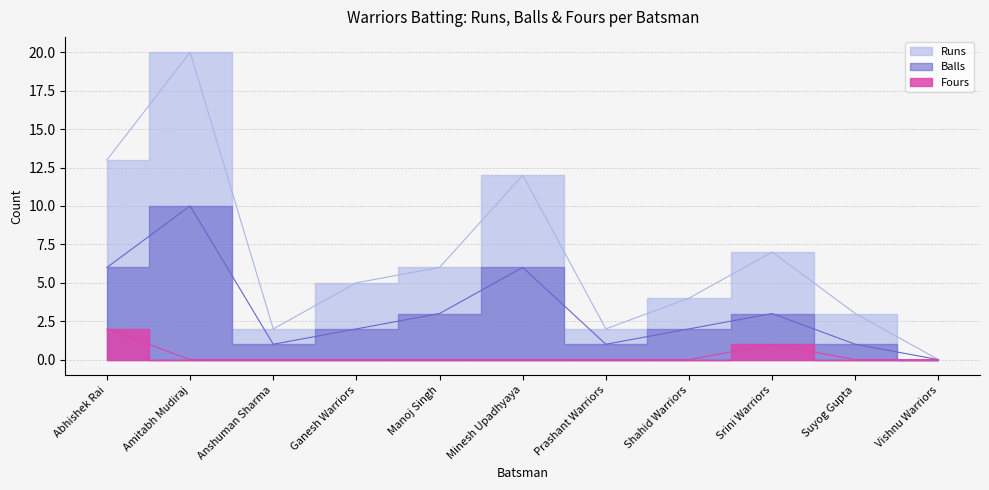

At which category is the sum across all series the highest?

Amitabh Mudiraj